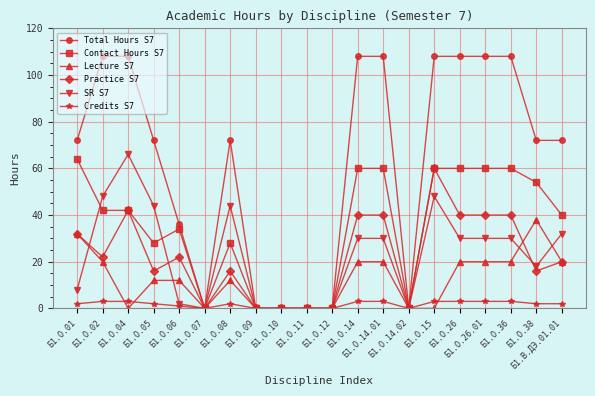

At which category is the sum across all series the highest?

Б1.О.15